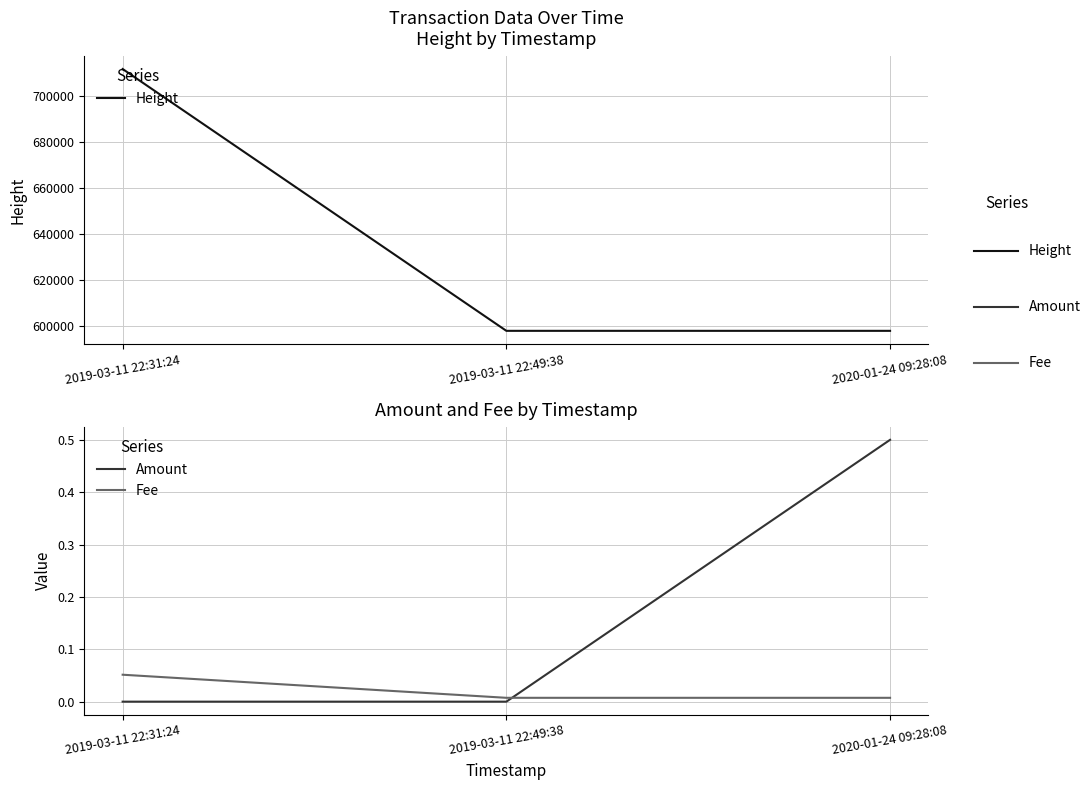

True or false: Amount has a value of 0.0 at 2019-03-11 22:31:24.

True